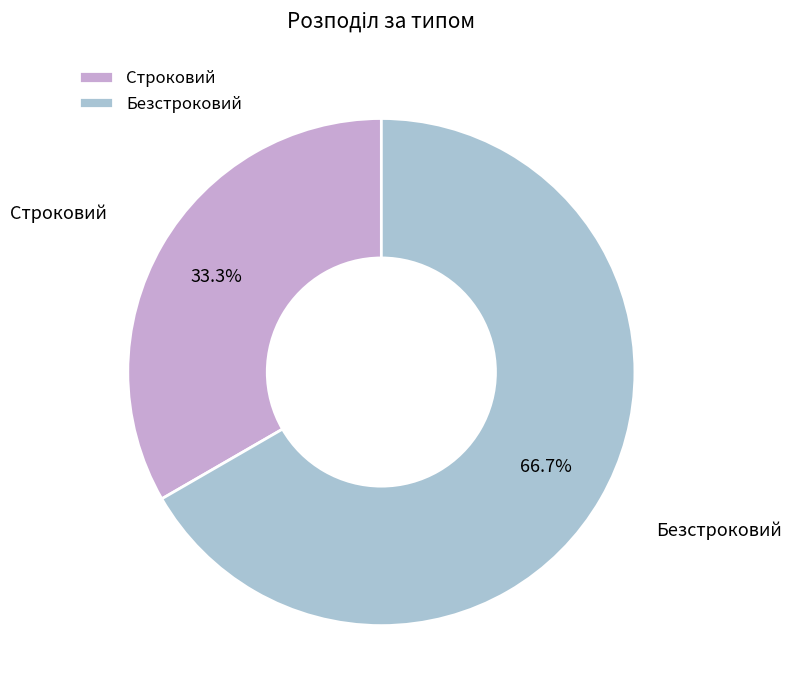

Do Строковий and Безстроковий together represent more than half of the pie?

Yes